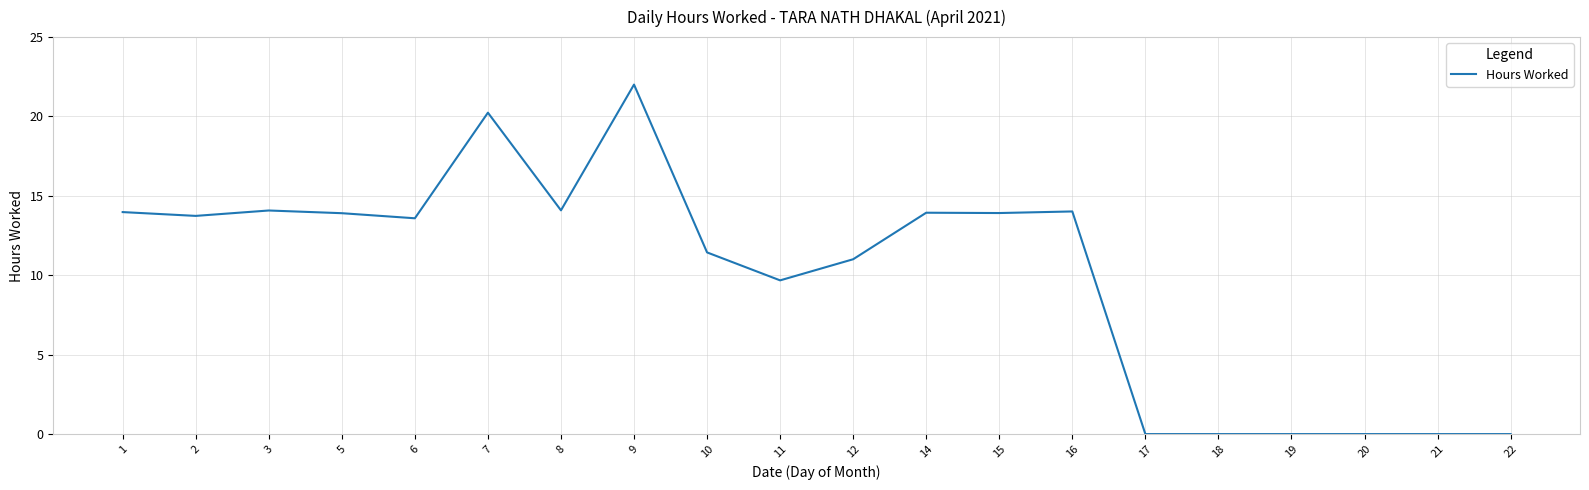

How many lines are shown in the chart?

1